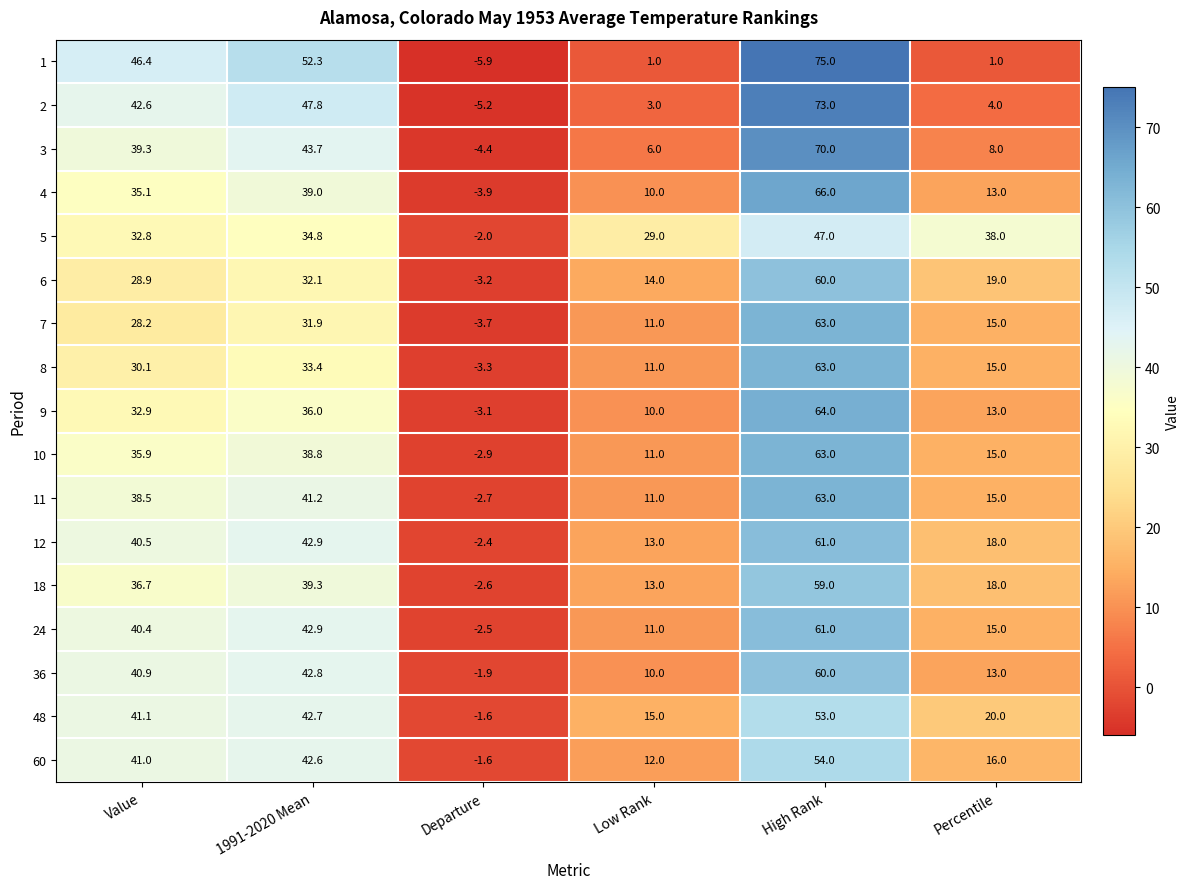

What is the difference between the highest and lowest values at Value?

18.2